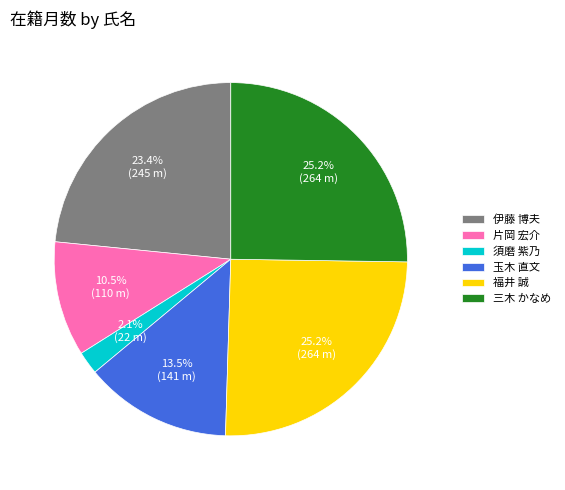

To the nearest percent, what is the difference between the 須磨 紫乃 and 玉木 直文 slice percentages?

11%